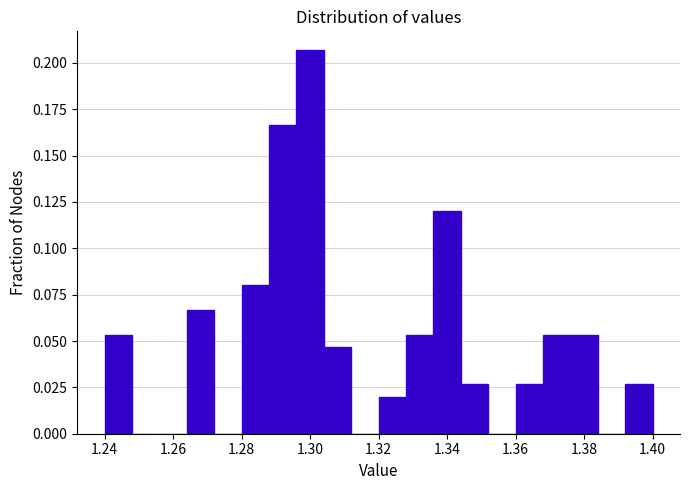

Reading left to right, transcribe this chart: for each bar, give the range it covers on the x-axis and its height. The values are not printed on the chart, so give them approximately, as read against the axis.

1.240 to 1.248: 0.055
1.248 to 1.256: 0
1.256 to 1.264: 0
1.264 to 1.272: 0.065
1.272 to 1.280: 0
1.280 to 1.288: 0.080
1.288 to 1.296: 0.165
1.296 to 1.304: 0.205
1.304 to 1.312: 0.045
1.312 to 1.320: 0
1.320 to 1.328: 0.020
1.328 to 1.336: 0.055
1.336 to 1.344: 0.120
1.344 to 1.352: 0.025
1.352 to 1.360: 0
1.360 to 1.368: 0.025
1.368 to 1.376: 0.055
1.376 to 1.384: 0.055
1.384 to 1.392: 0
1.392 to 1.400: 0.025